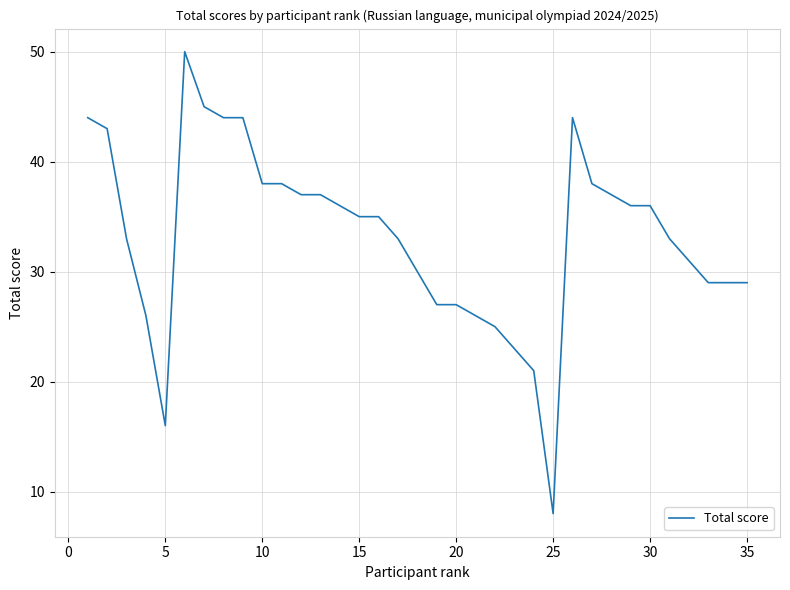

What is the difference between the maximum and minimum values?

42